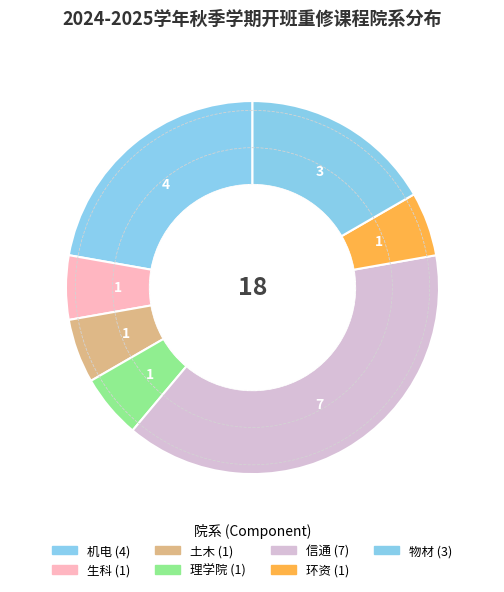

What is the total percentage of 环资 and 机电?

27.8%